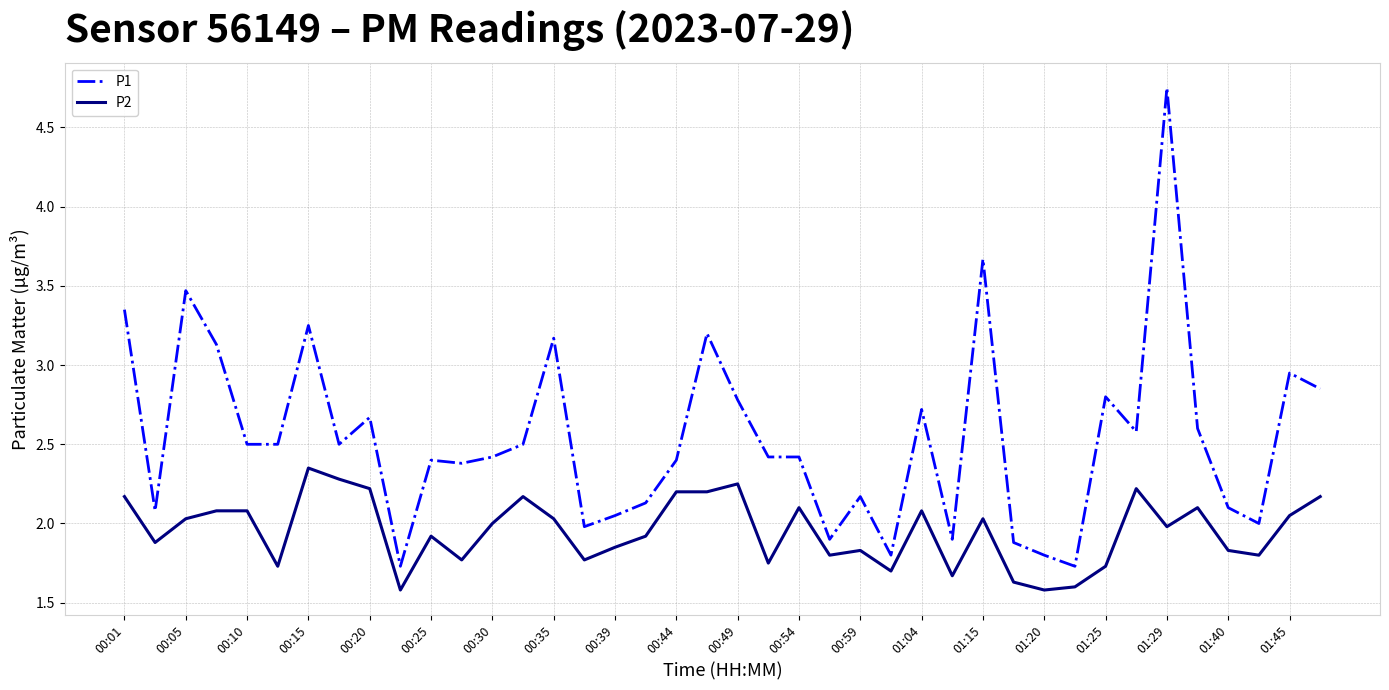

True or false: P2 and P1 intersect in this chart.

False